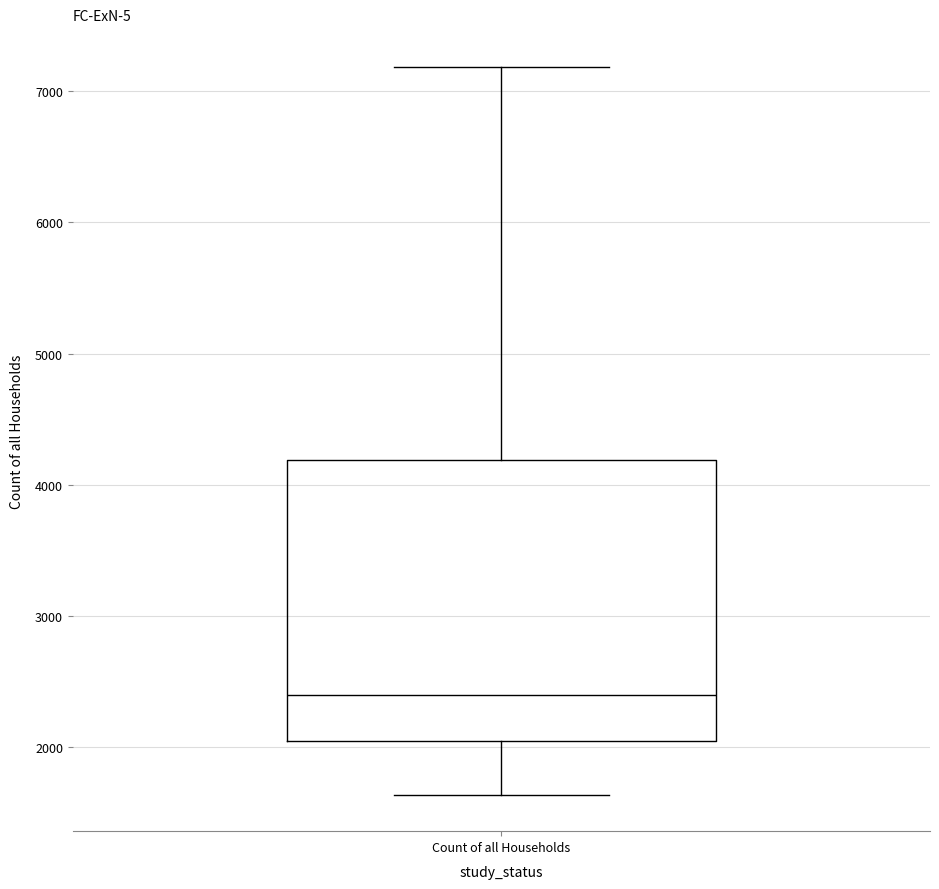

Transcribe this box plot: give where the median line is, the range the box spans, and where the two whiskers end, as read against the y-axis. The values are not printed on the chart, so give them approximately, as read against the axis.

median 2400, box 2000 to 4200, whiskers 1600 to 7200